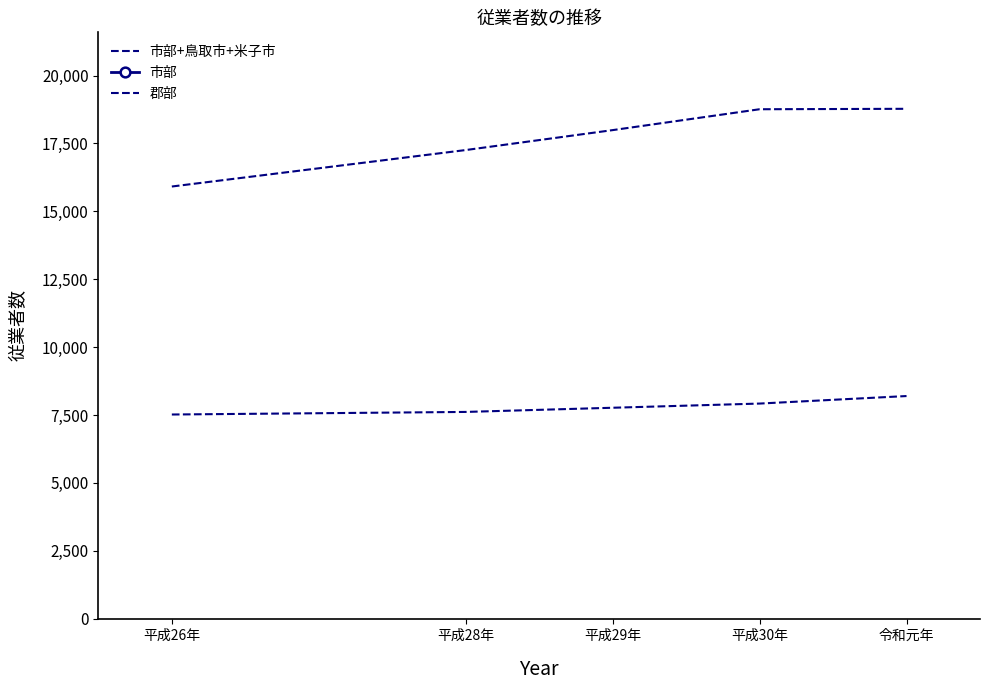

Between 平成30年 and 令和元年, which series saw the biggest shift?

郡部